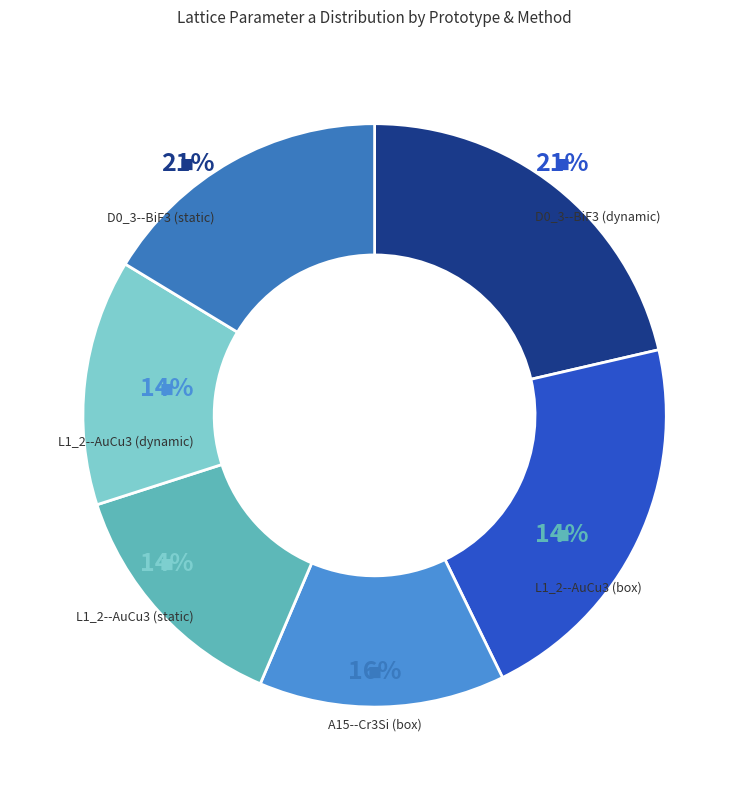

How many slices are in this pie chart?

6